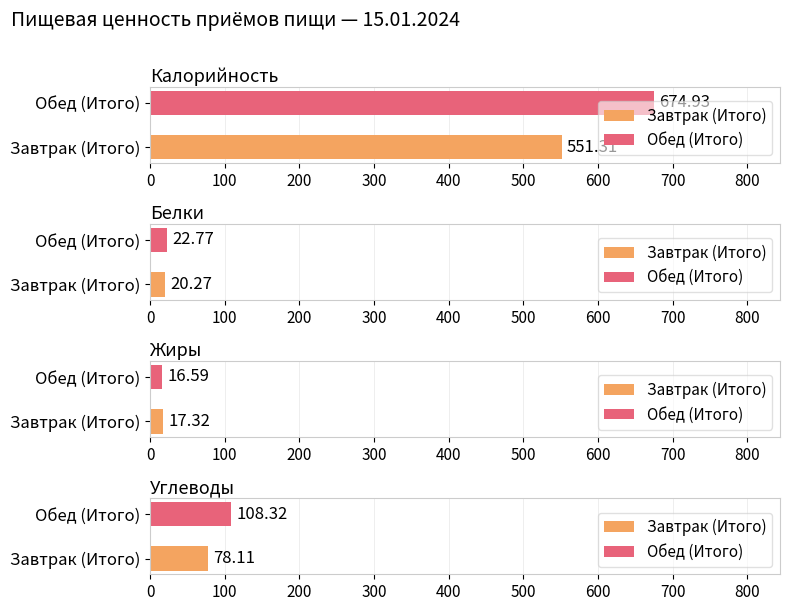

What is the sum of the Жиры values at Обед (Итого) and Завтрак (Итого)?

33.9